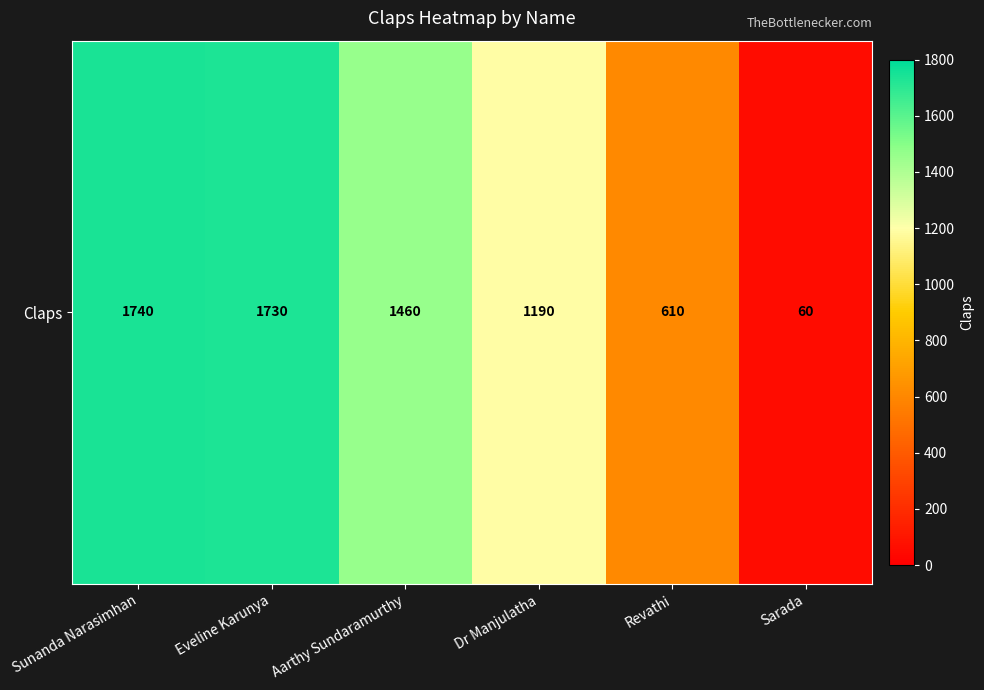

At which label does the data first exceed 1460?

Sunanda Narasimhan